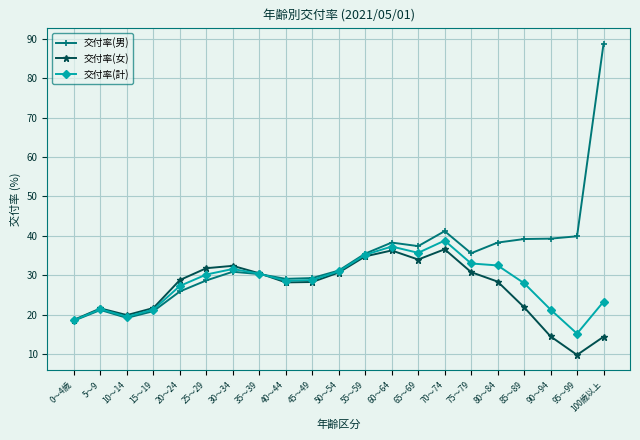

What is the maximum value shown in the chart?

88.7